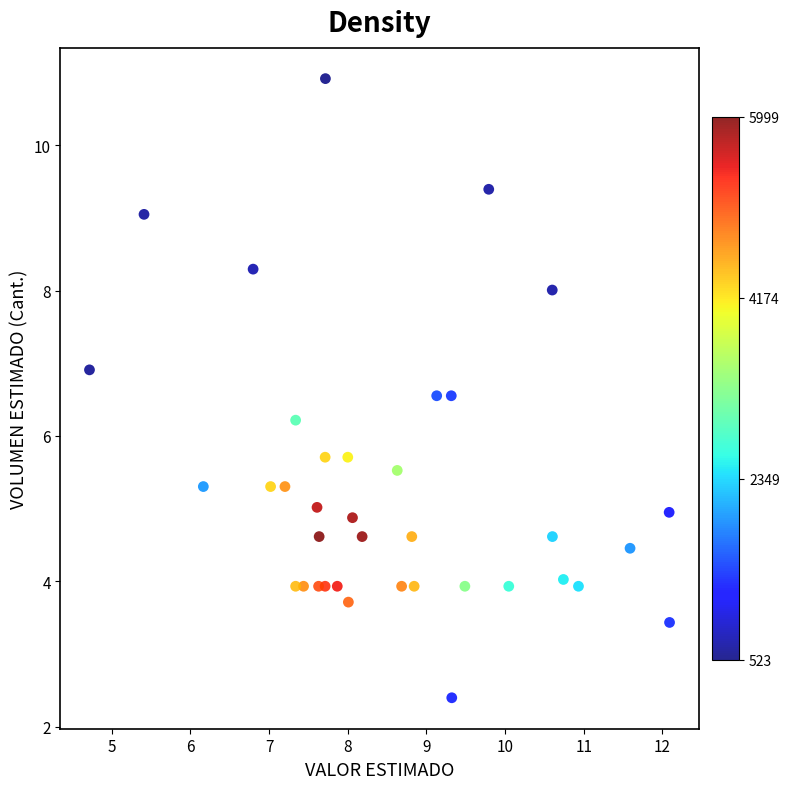

What is the range of Y values (max minus min)?

8.5